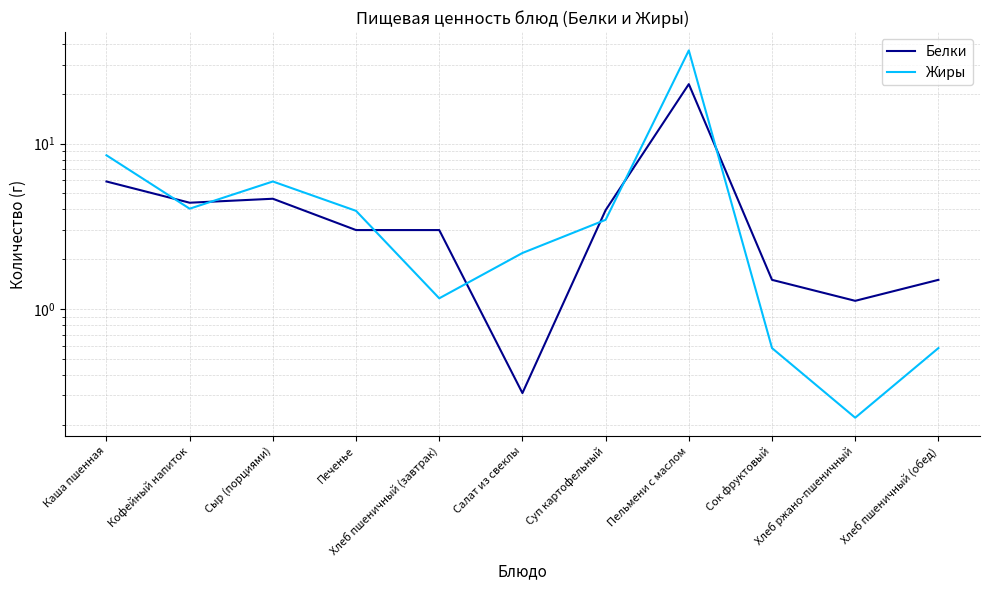

Is it true that Жиры equals 36.6 at Пельмени с маслом?

True